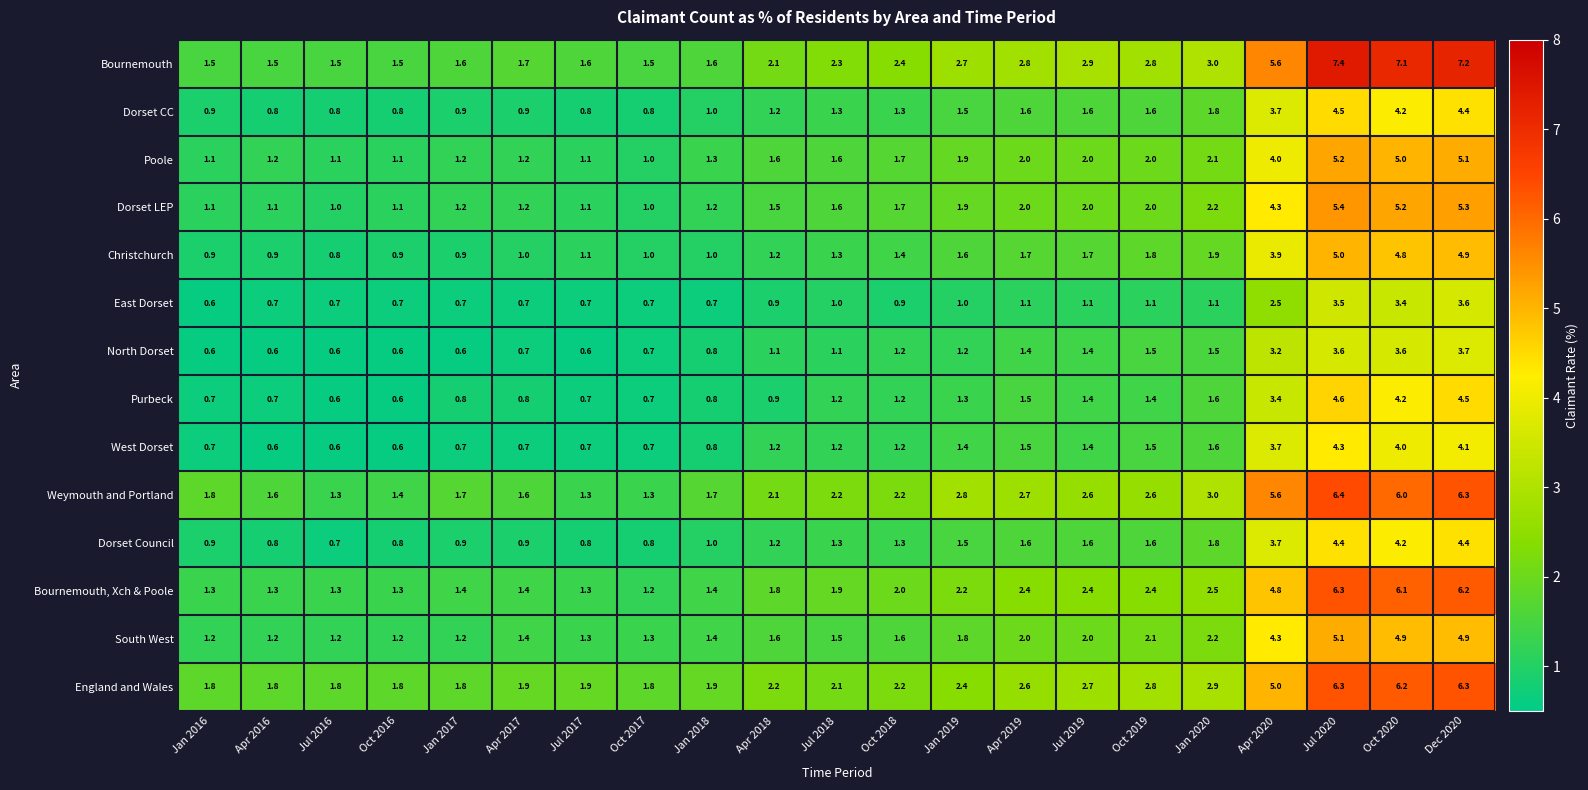

Which category has the highest value across all series?

Jul 2020